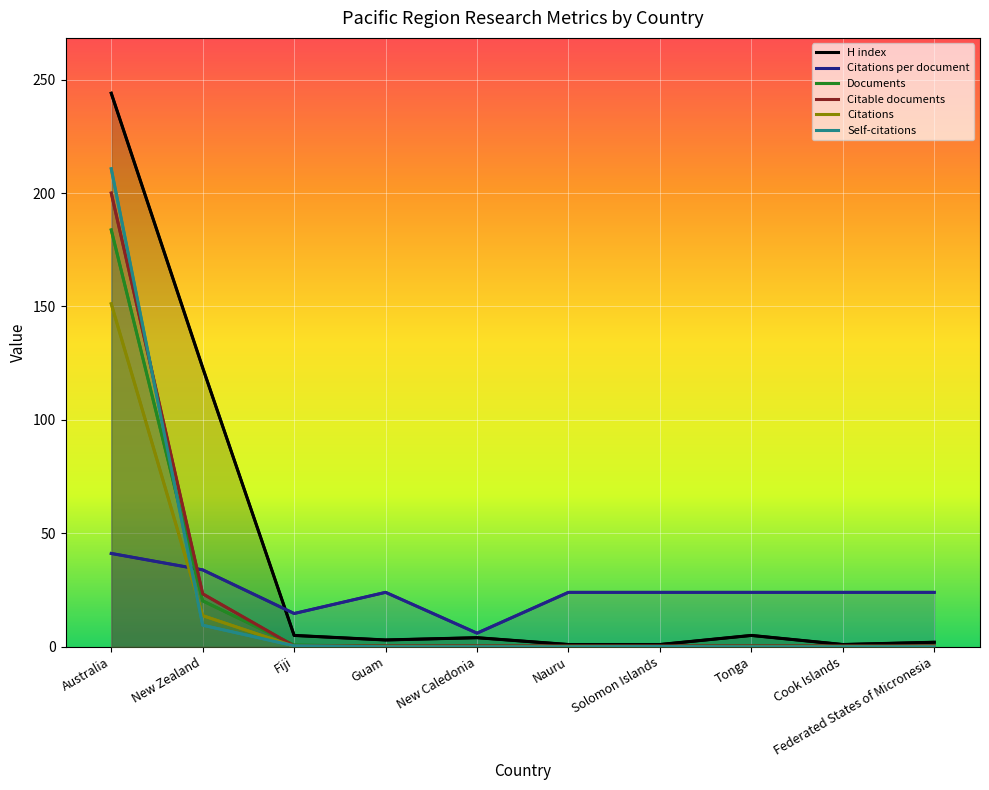

How many lines are shown in the chart?

6